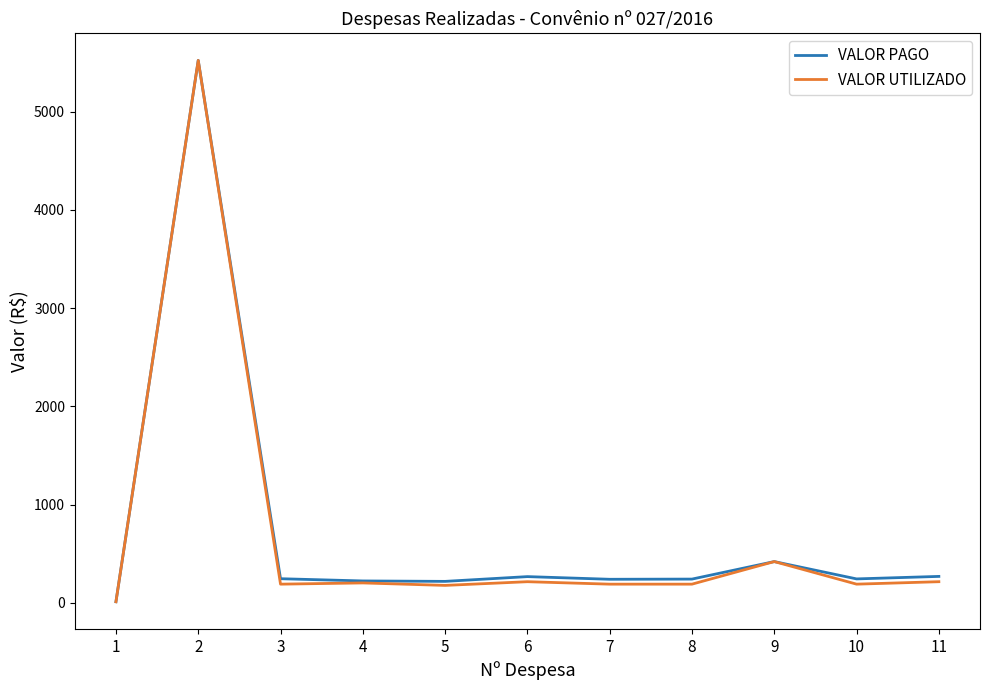

What is the maximum value shown in the chart?

5521.3